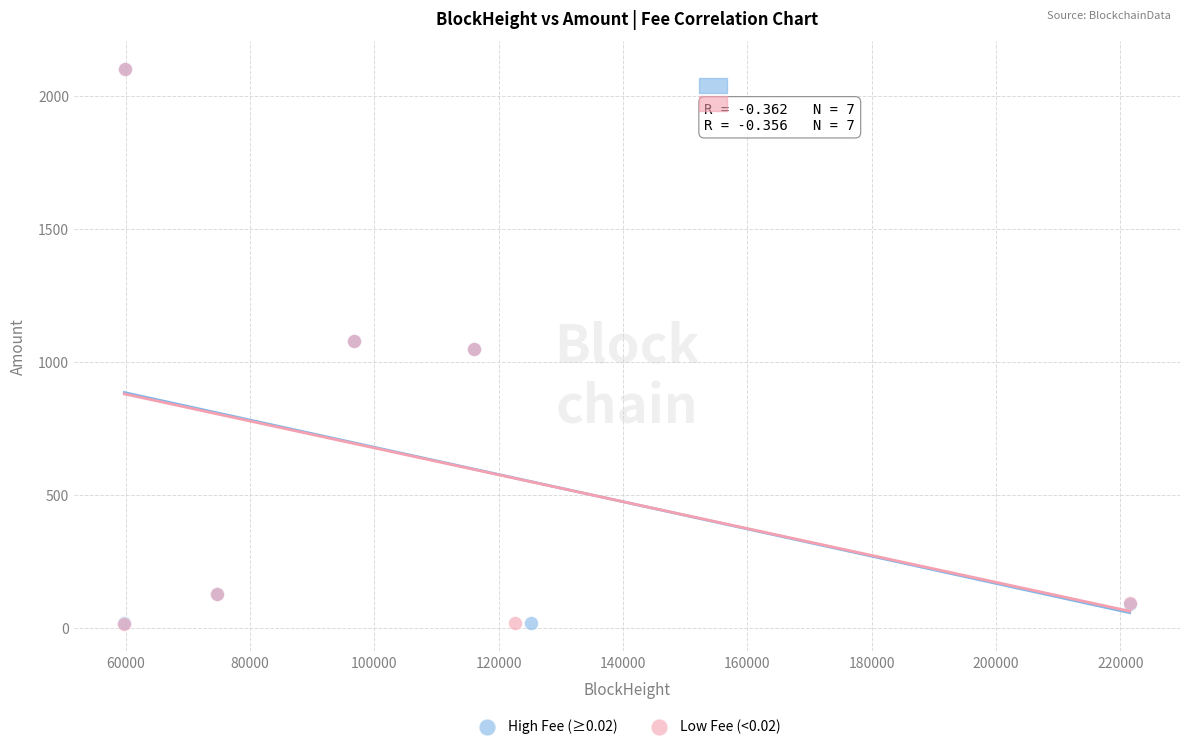

What are all the series names shown in the legend?

High Fee (≥0.02), Low Fee (<0.02)